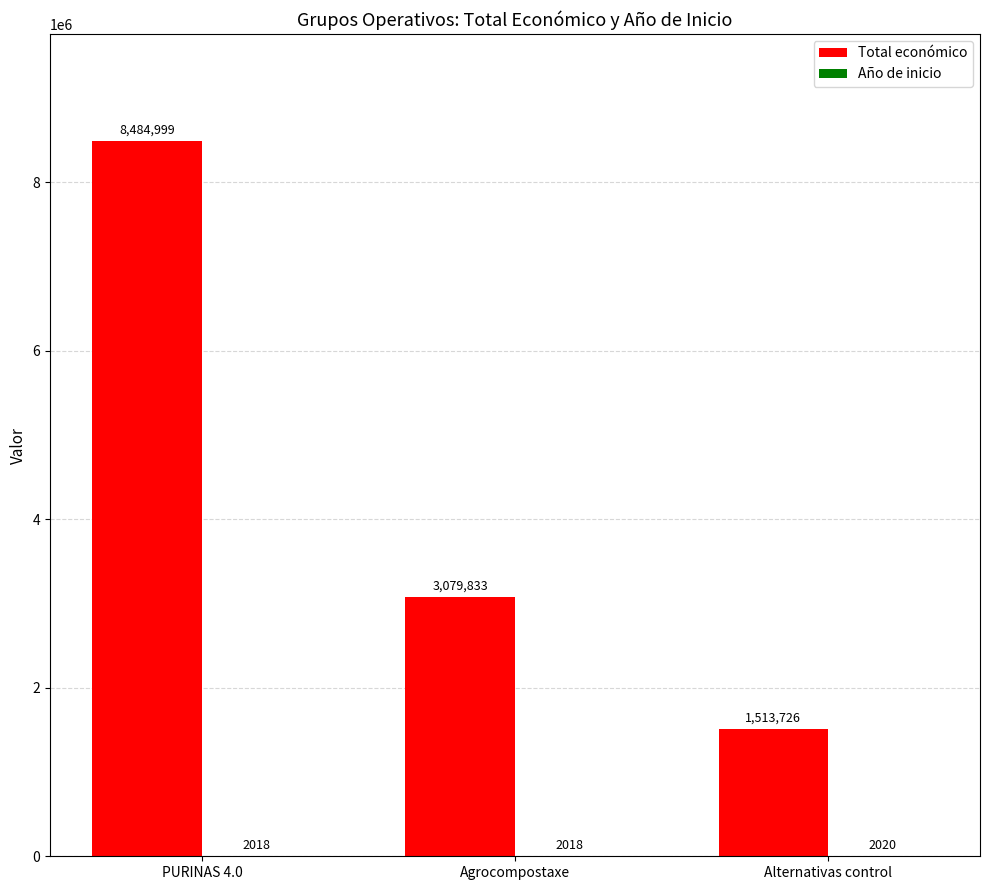

What is the approximate value of Total económico at Agrocompostaxe?

3079833